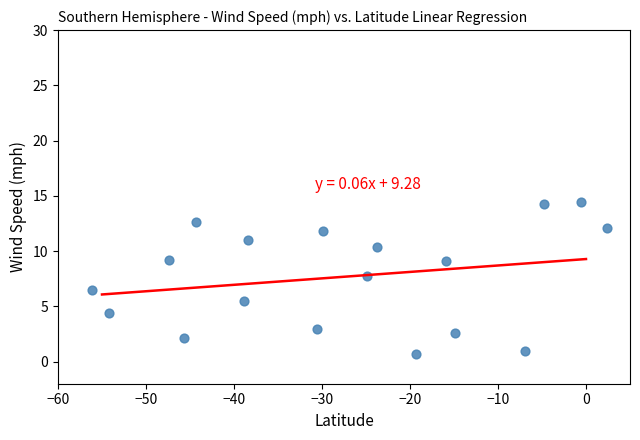

What is the range of X values (max minus min)?

58.5